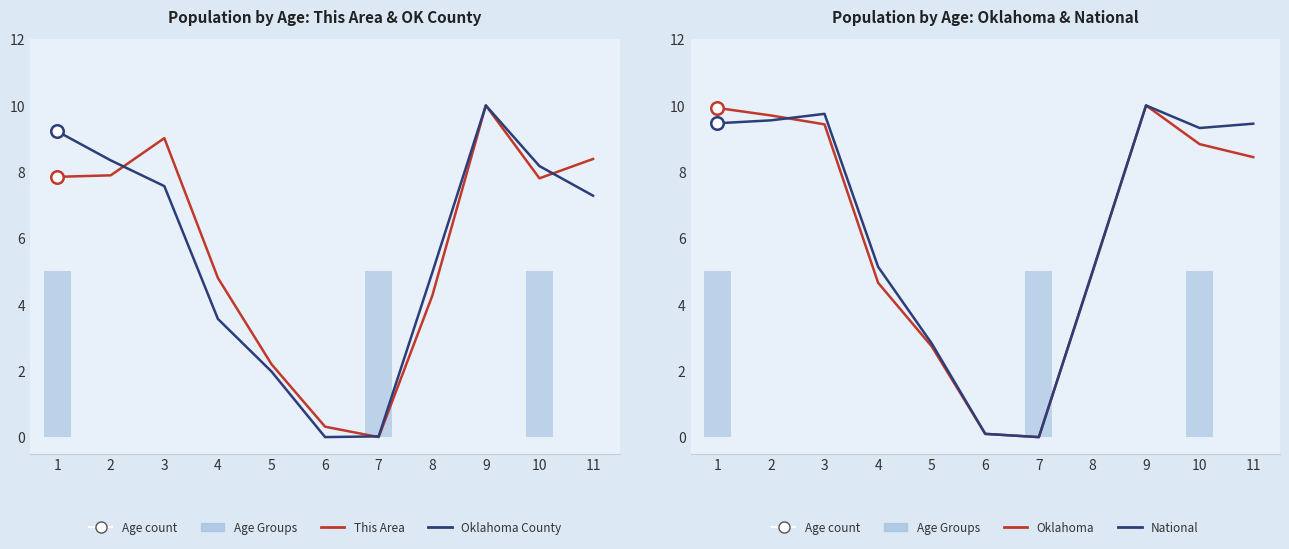

What is the spread (max minus min) of values at 8?

0.7